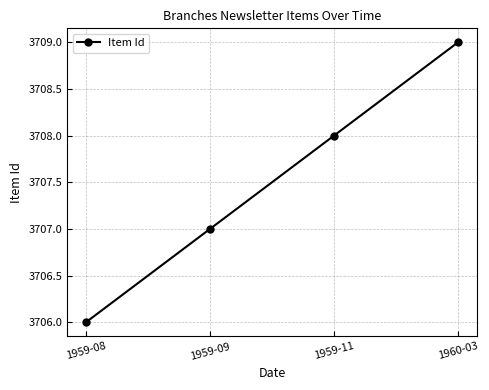

What position from the right is 1960-03?

1